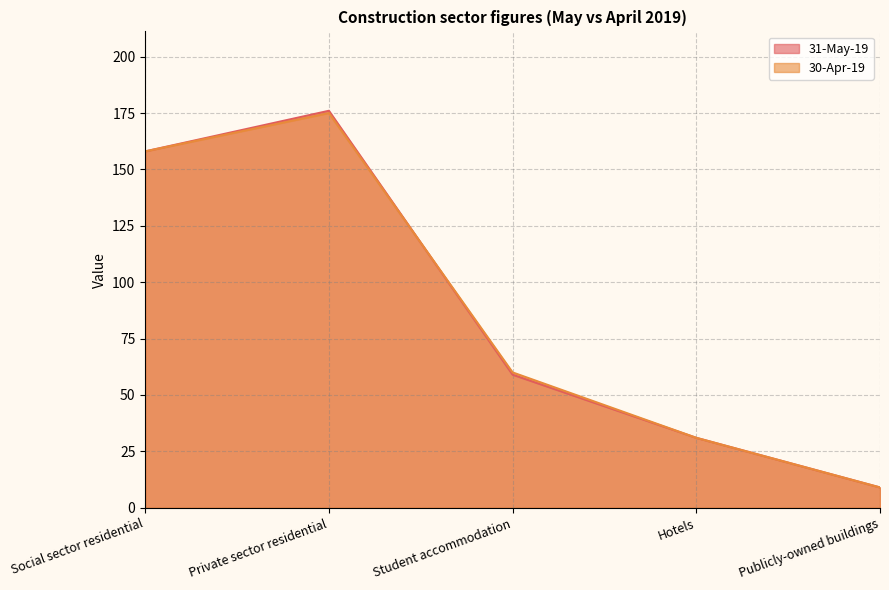

Where is 31-May-19 nearest to the value 92?

Student accommodation